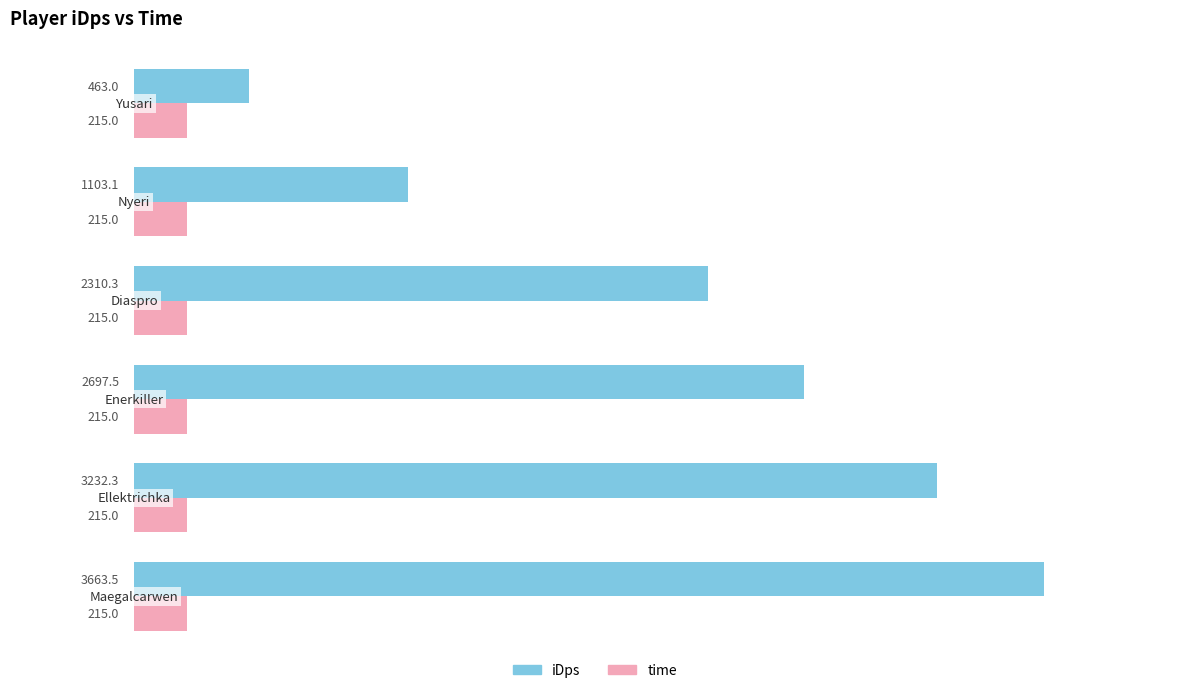

At how many categories does at least one series exceed 2040?

4